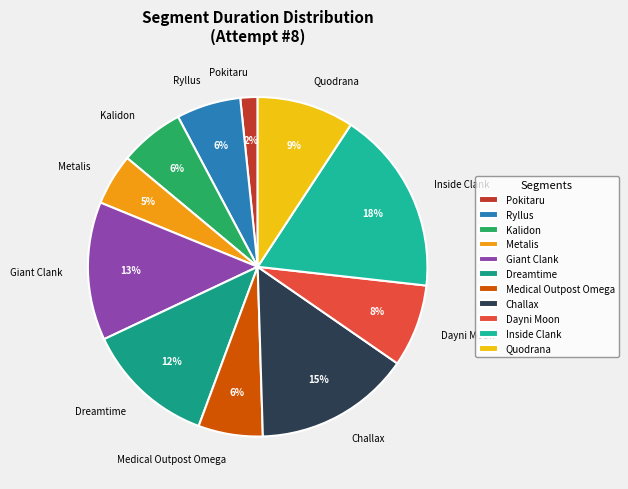

Is it true that Medical Outpost Omega is 6% of the pie?

True